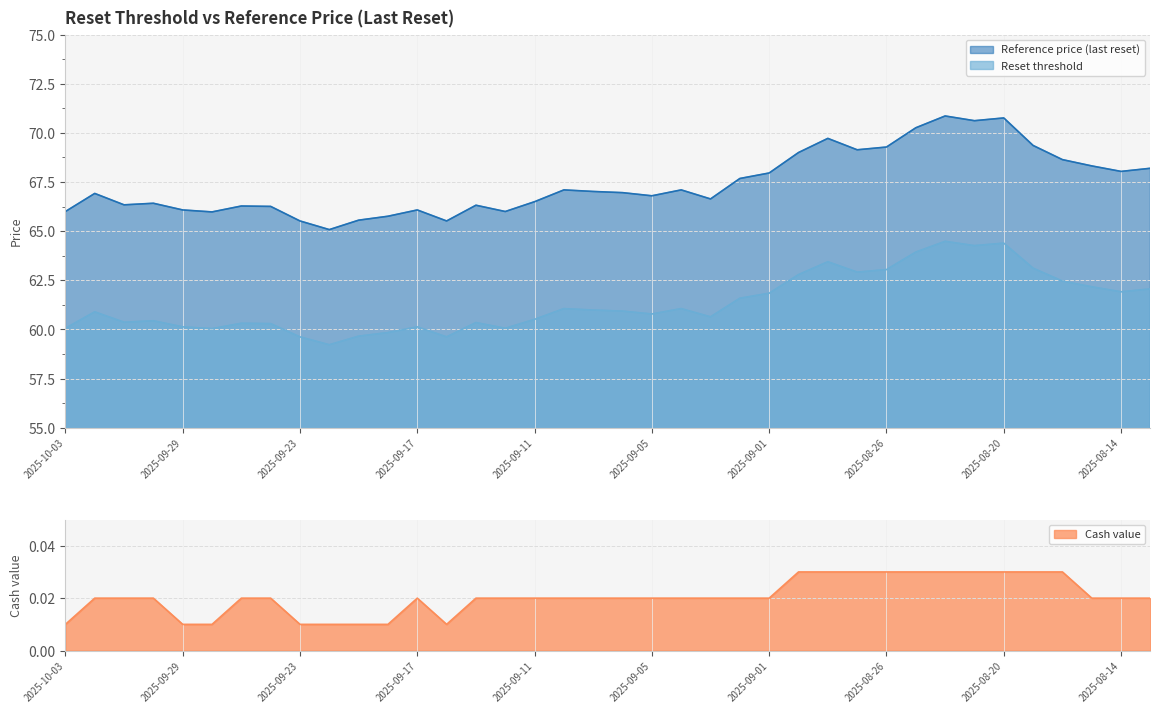

What is the total value across all series at 2025-09-25?

126.6